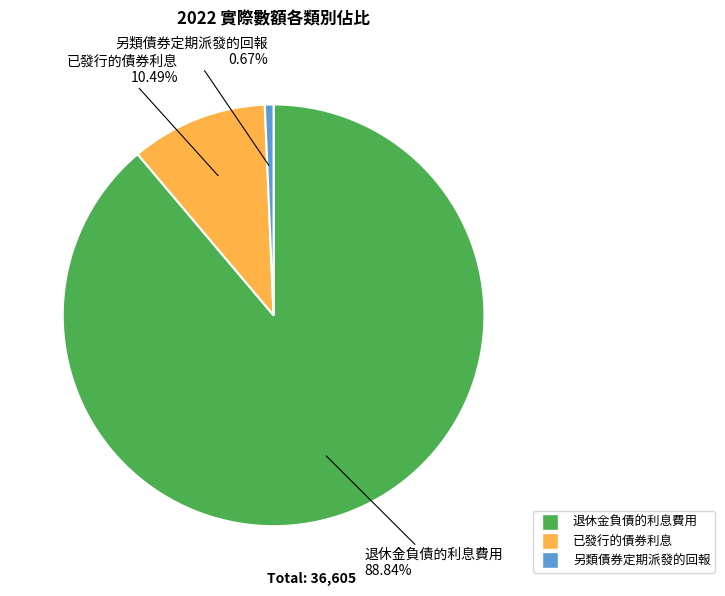

What is the ratio of the value at 已發行的債券利息 to the value at 退休金負債的利息費用?

0.1